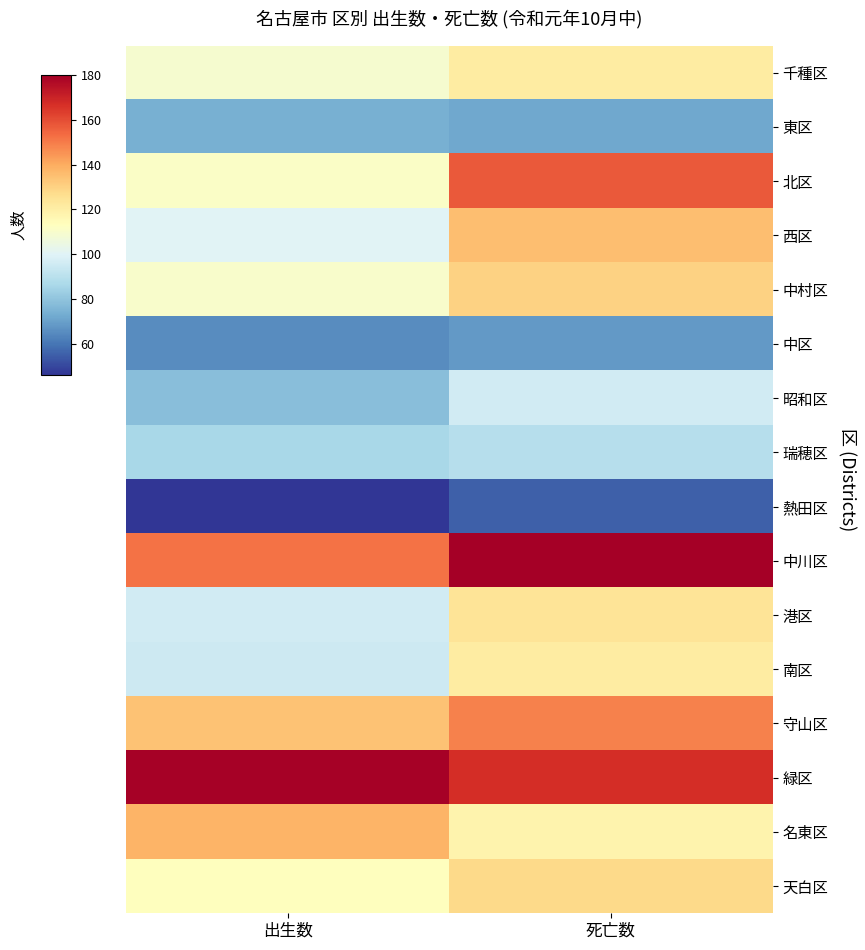

What is the spread (max minus min) of values at 出生数?

133